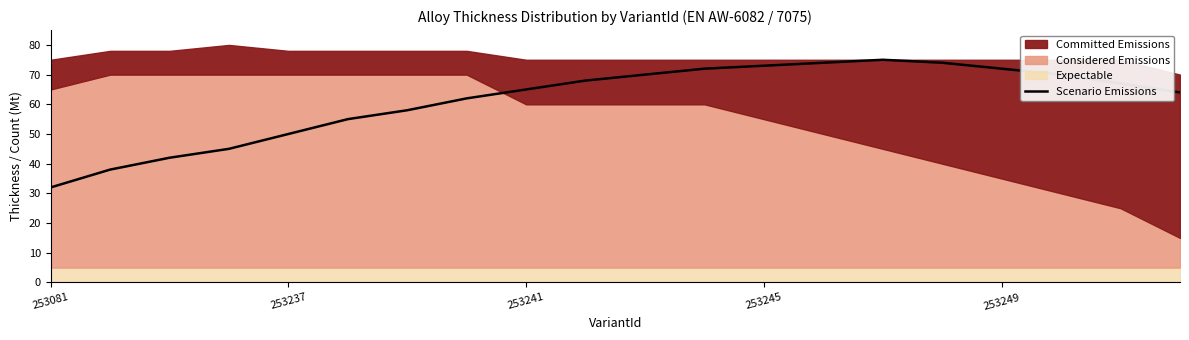

The chart shows a value of 100 at 18. True or false?

False